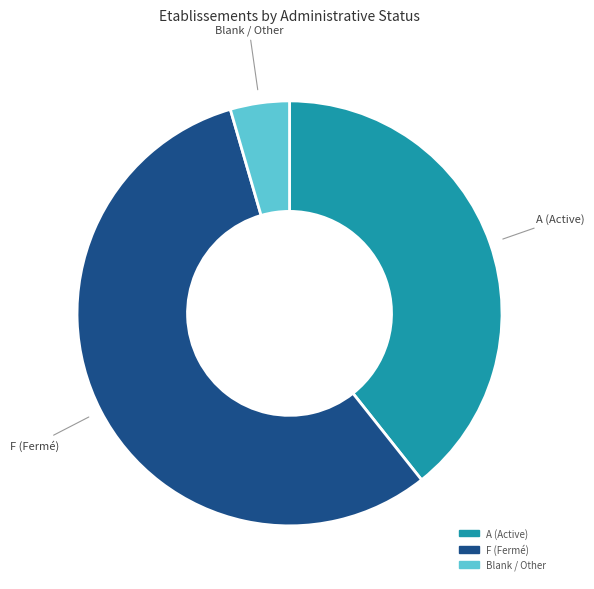

Count the number of slices in the pie.

3